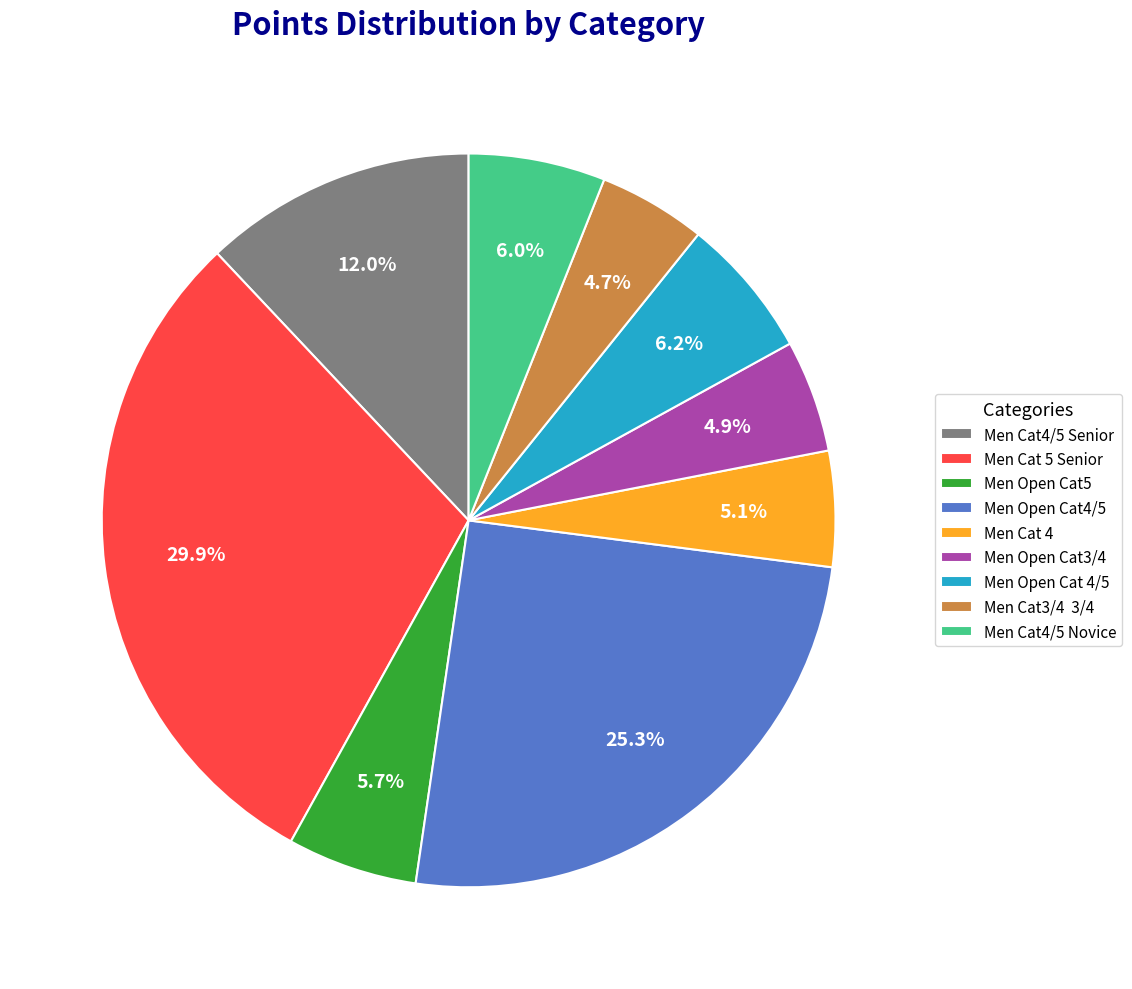

Which slice is the largest?

Men Cat 5 Senior